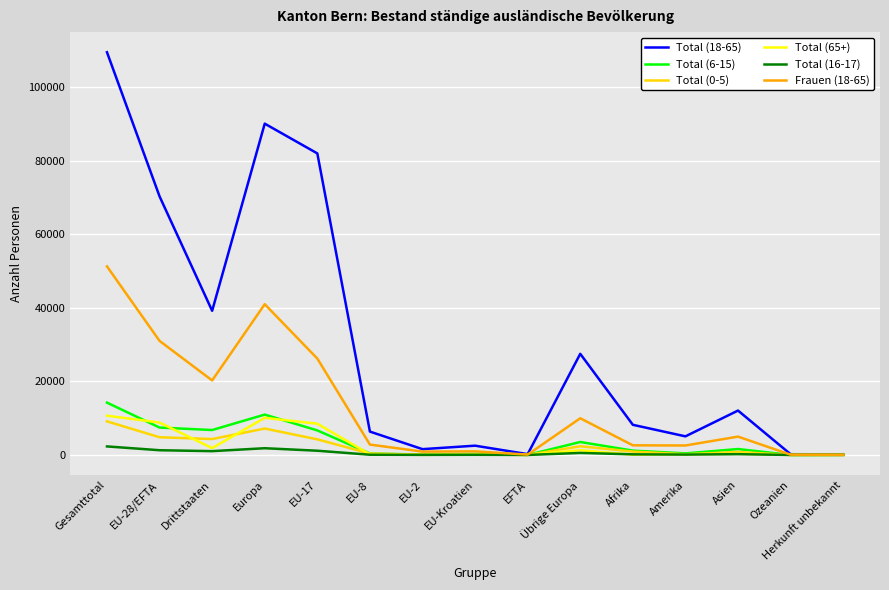

At how many categories does at least one series exceed 50364?

4